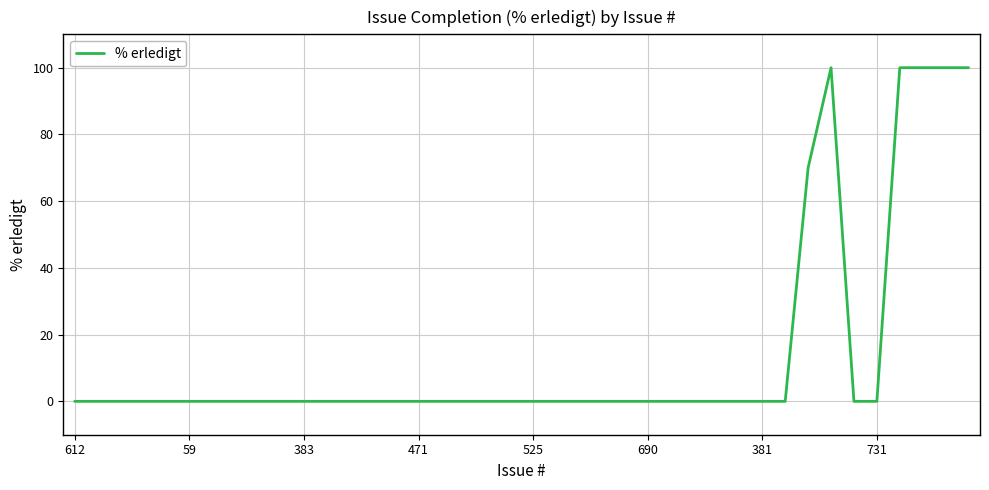

What is the greatest value displayed?

100